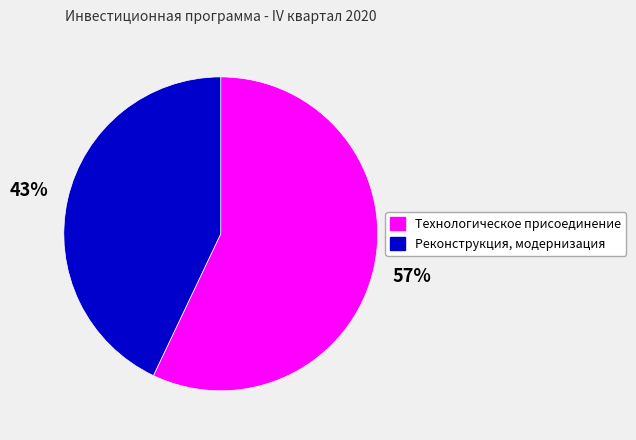

Is Реконструкция, модернизация the majority of the pie?

No